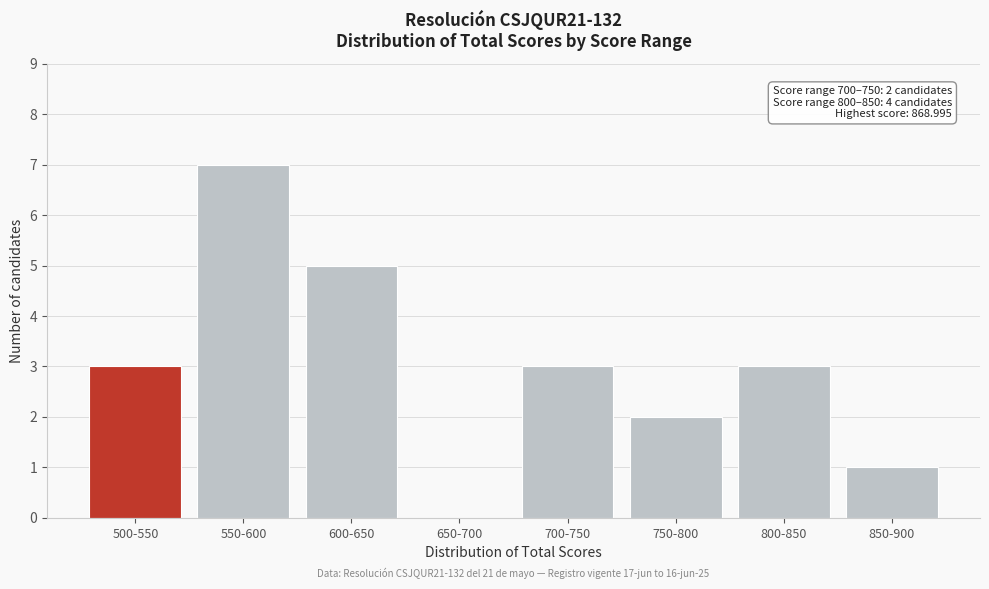

Reading right to left, what are all the values shown in this chart?

850-900=1	800-850=3	750-800=2	700-750=3	650-700=0	600-650=5	550-600=7	500-550=3